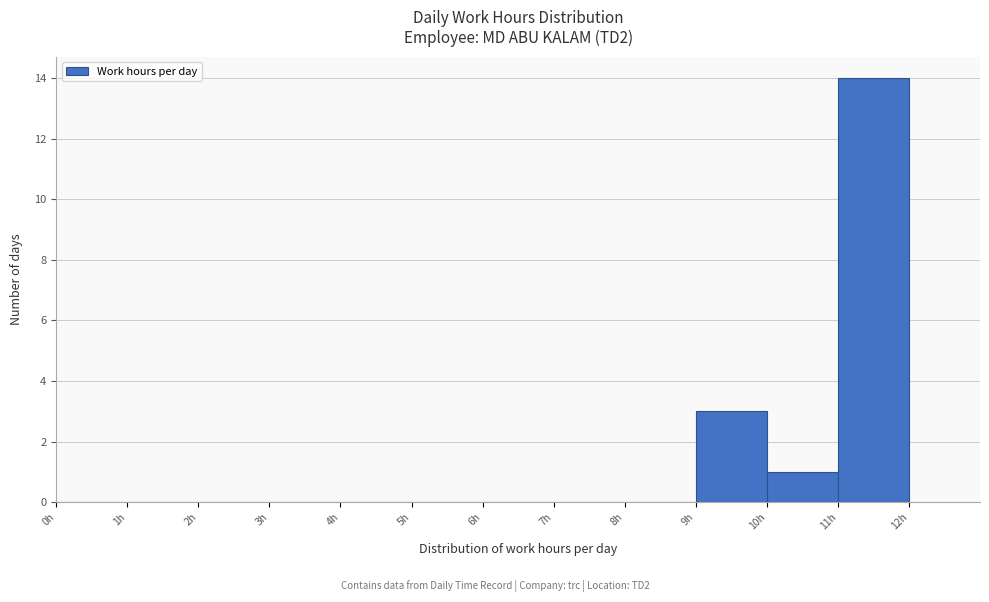

How tall is the bar that spans 9 to 10 on the x-axis? The values are not printed on the chart, so give them approximately, as read against the axis.

3